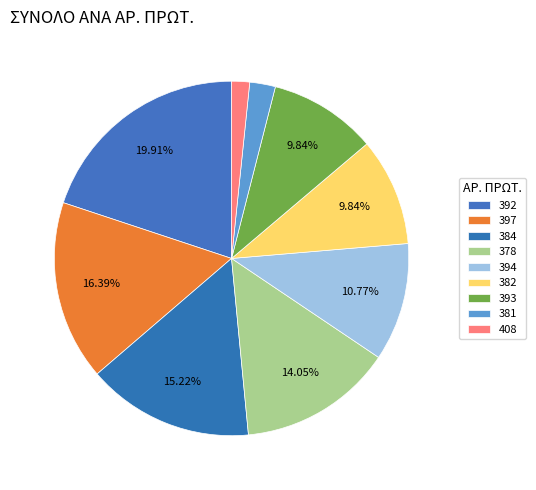

Rank the categories by value from lowest to highest.

408, 381, 382, 393, 394, 378, 384, 397, 392